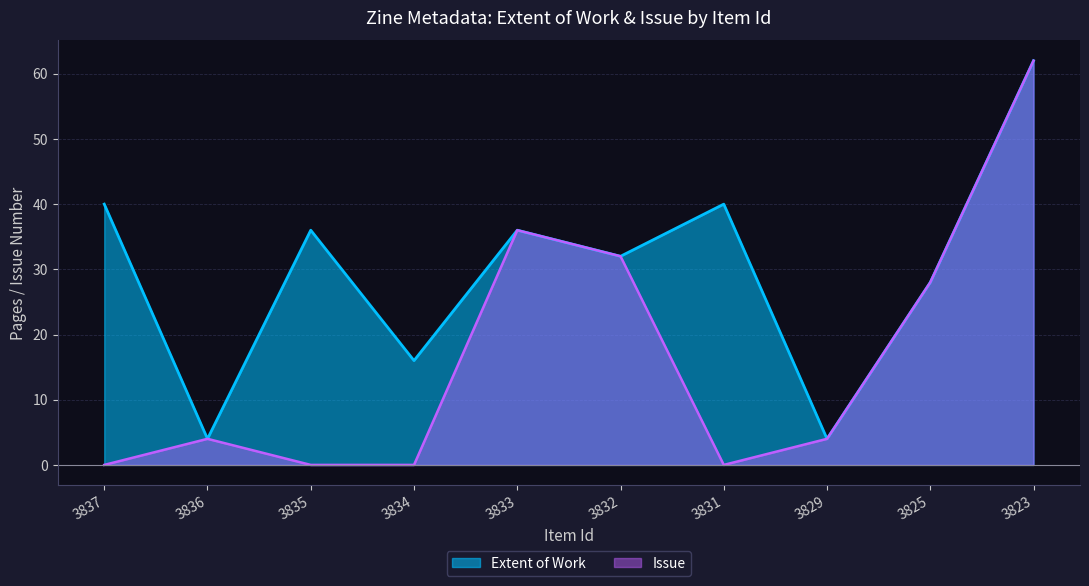

The value of Extent of Work at 3832 is 32. True or false?

True